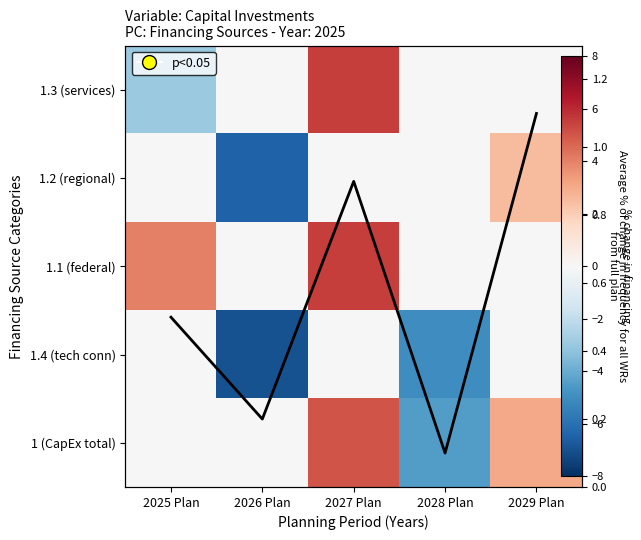

Count the number of data series in this chart.

5